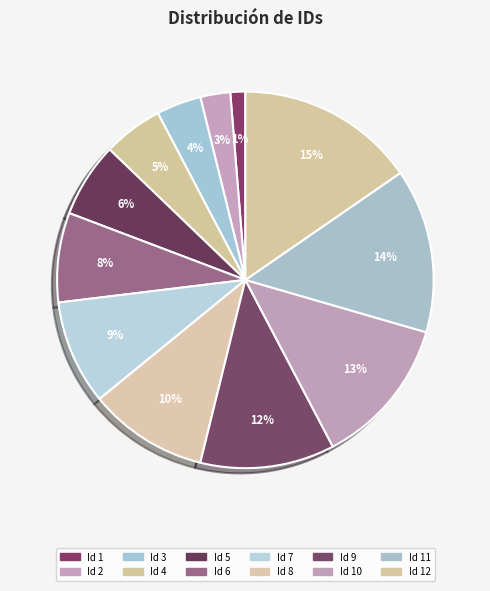

How many slices are in this pie chart?

12